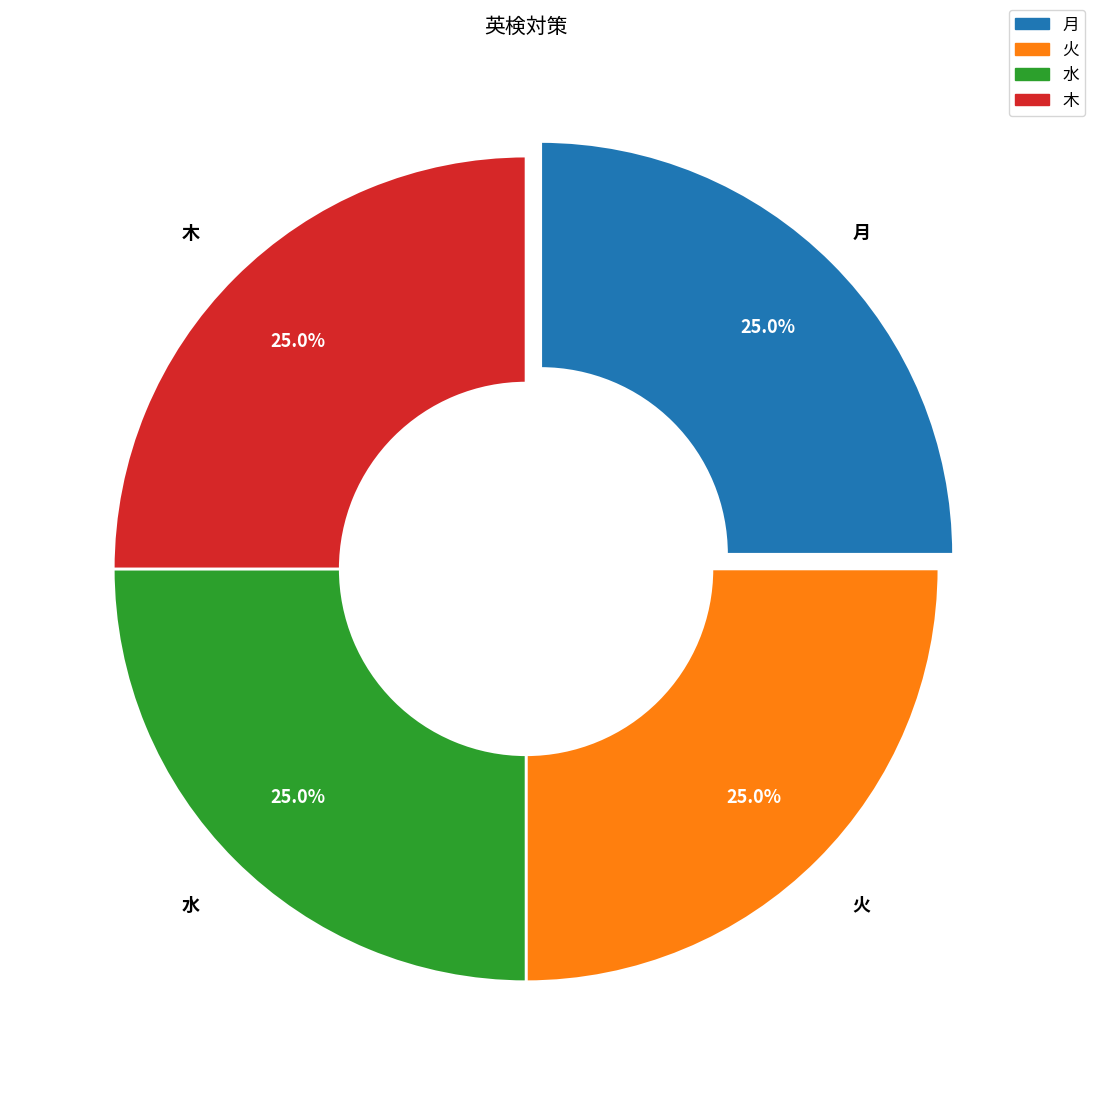

True or false: 月 accounts for 11% of the total.

False